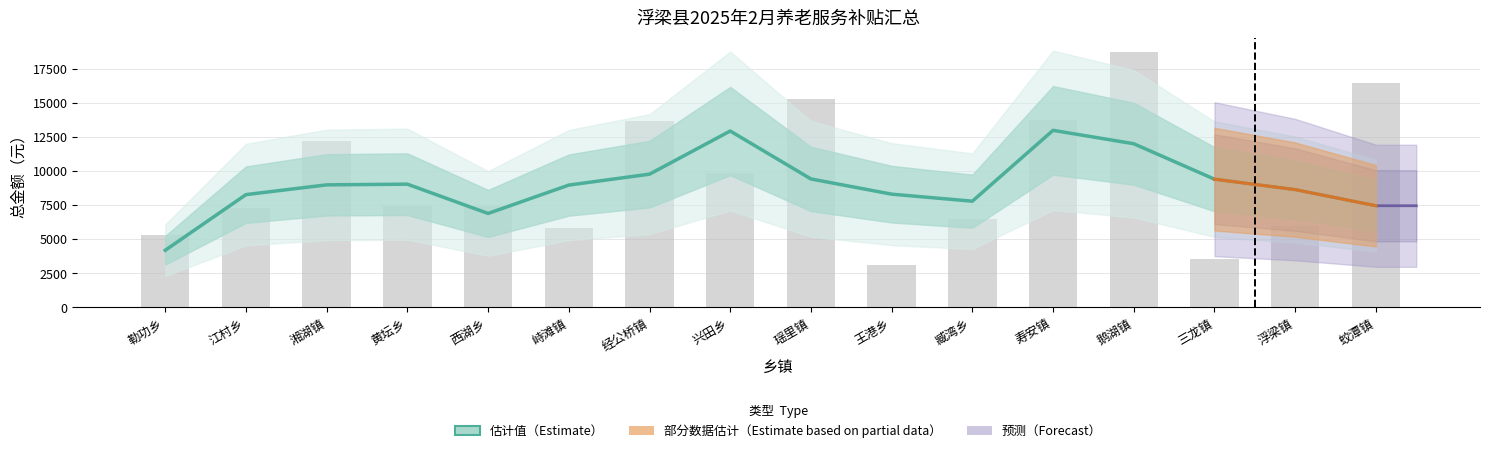

The chart shows a value of 16450 at 蛟潭镇. True or false?

True